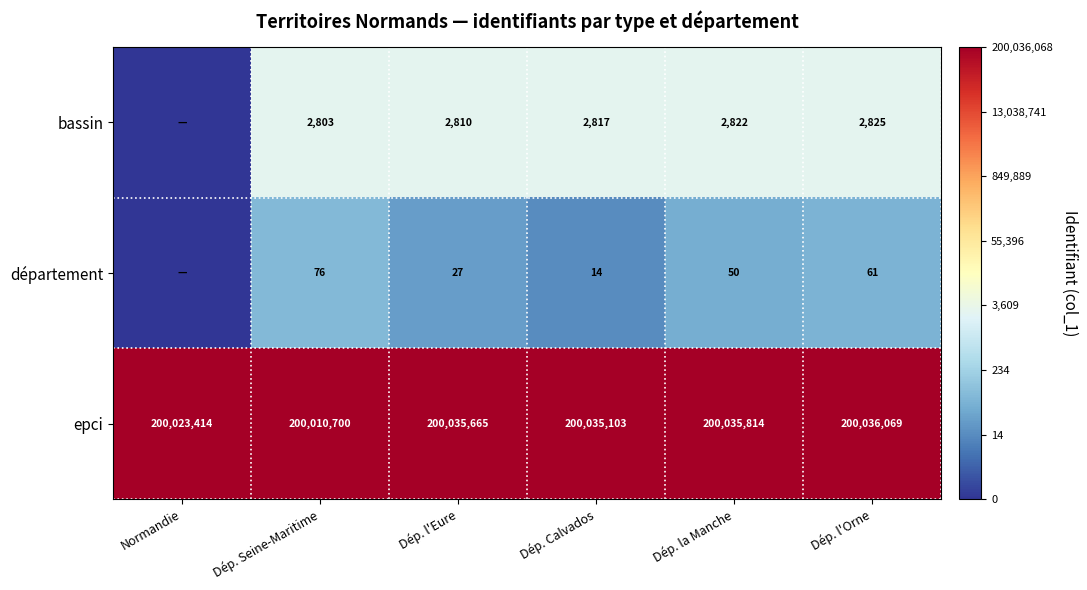

At Dép. la Manche, list the series in order from smallest to largest.

département, bassin, epci